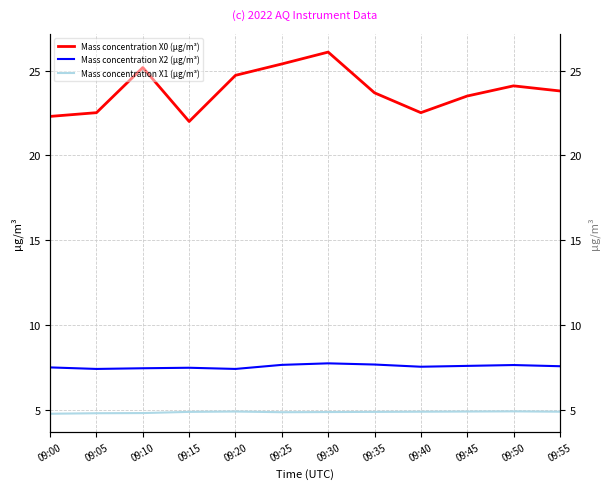

How many Mass concentration X2 (μg/m³) values are between 7 and 8?

12